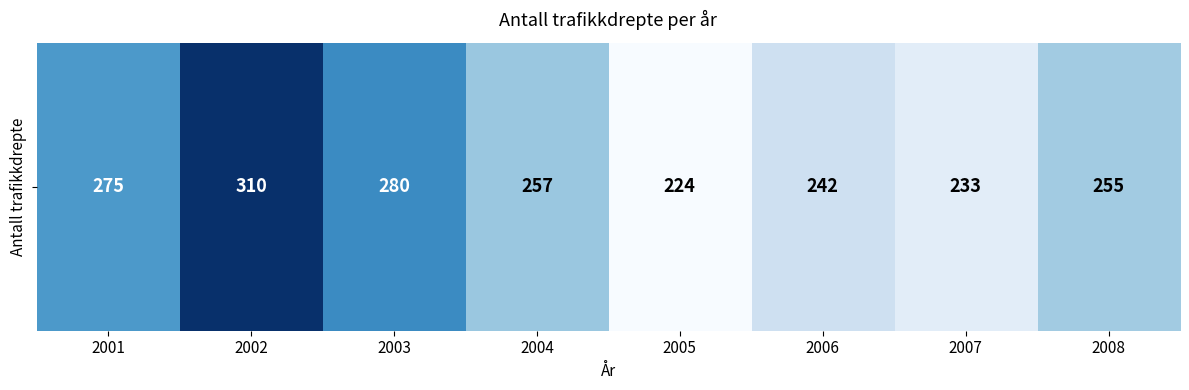

Rank the categories by value from lowest to highest.

2005, 2007, 2006, 2008, 2004, 2001, 2003, 2002